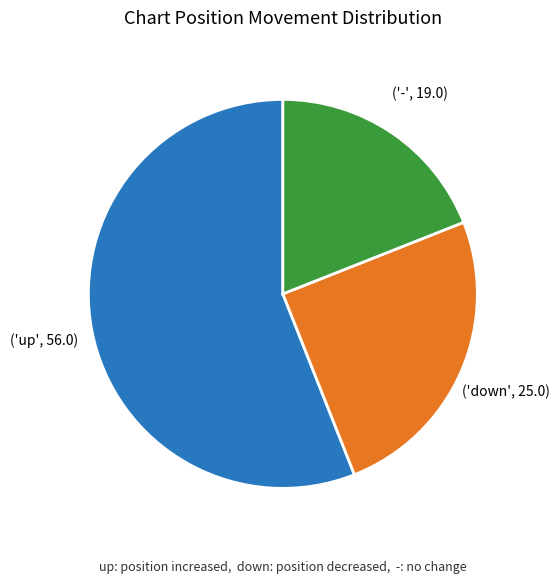

Is there a majority slice in this chart?

Yes